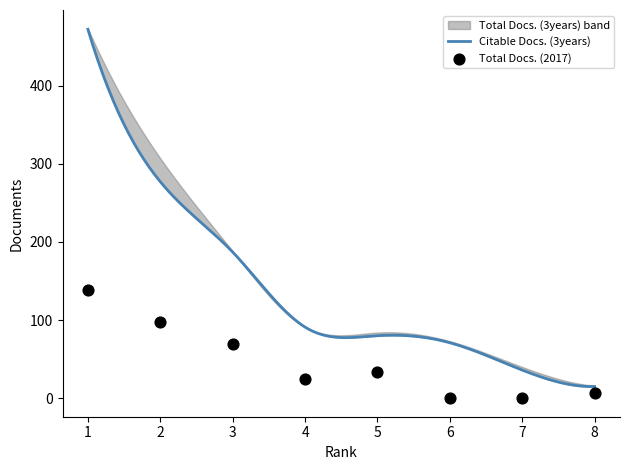

Which series contains the highest Y value?

Total Docs. (3years)